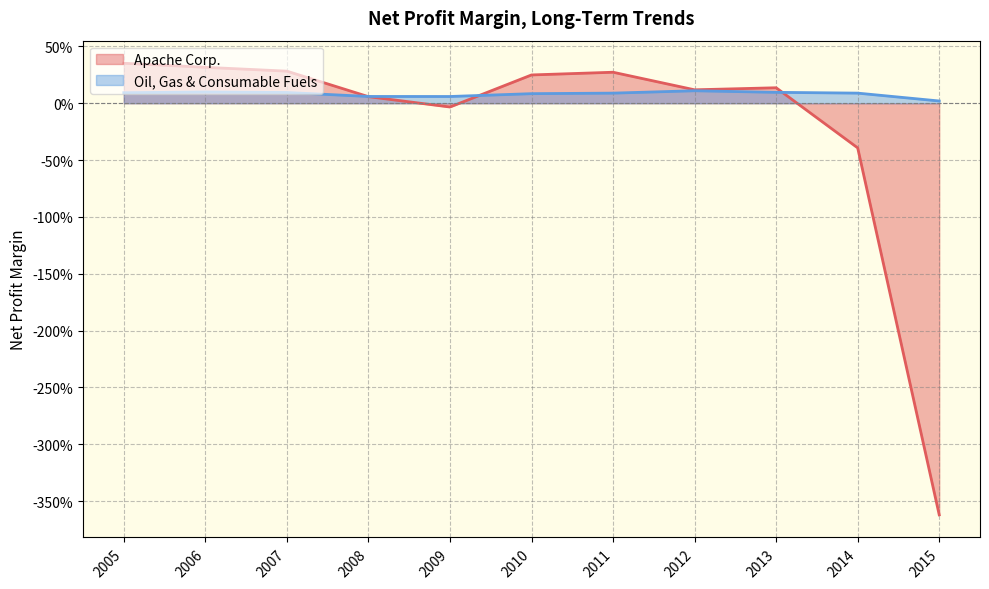

What is the difference between the second highest and second lowest values in the Apache Corp. series?

0.7